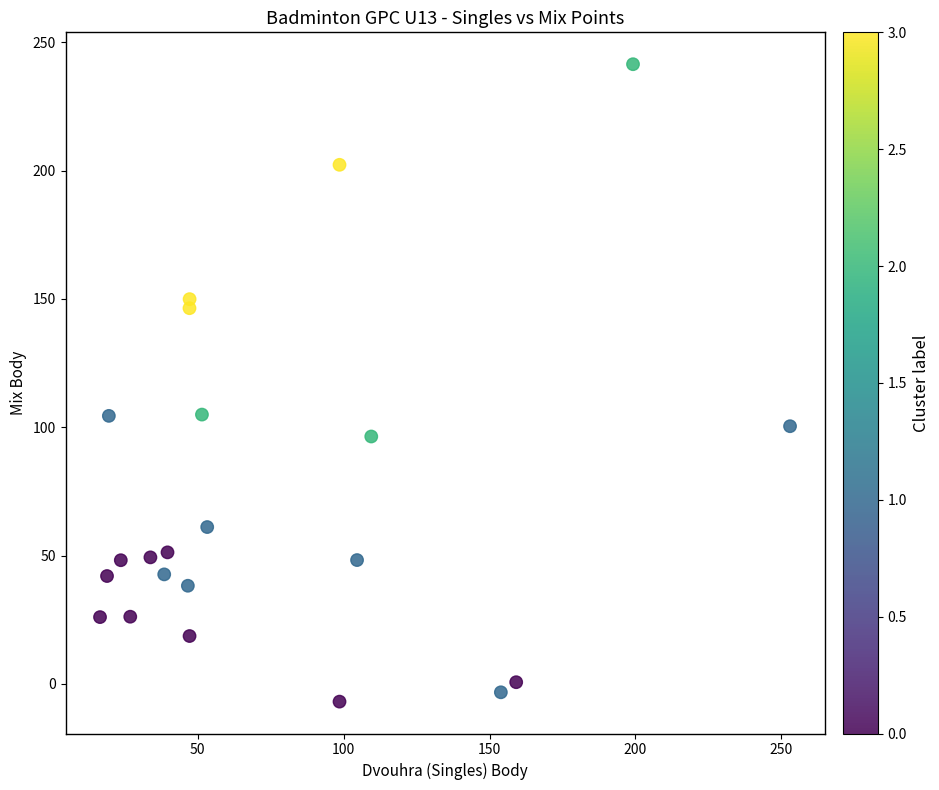

What is the range of X values (max minus min)?

236.5